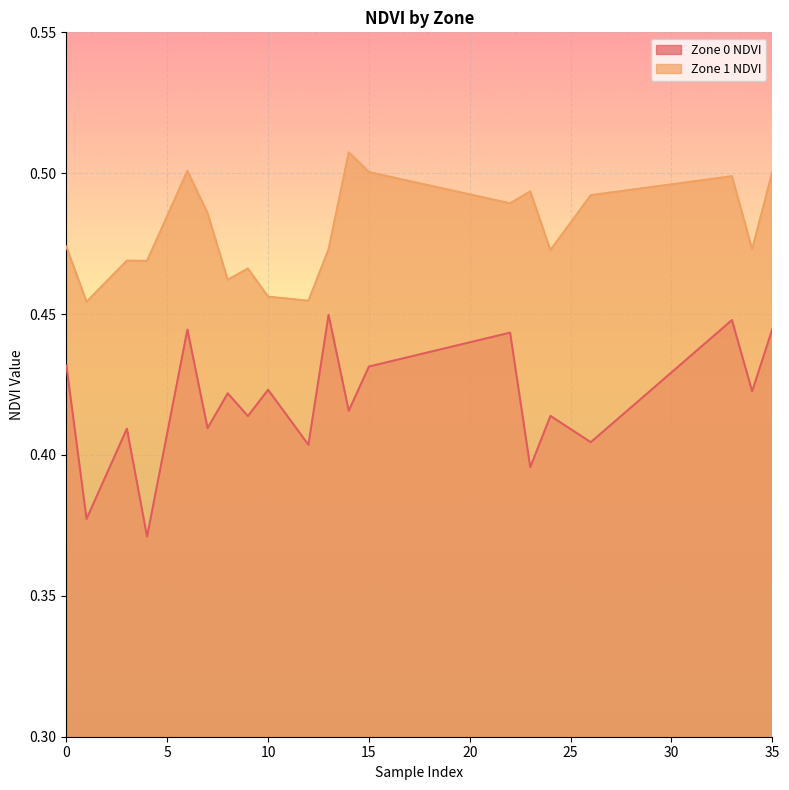

Which series has the widest spread of values?

Zone 0 NDVI